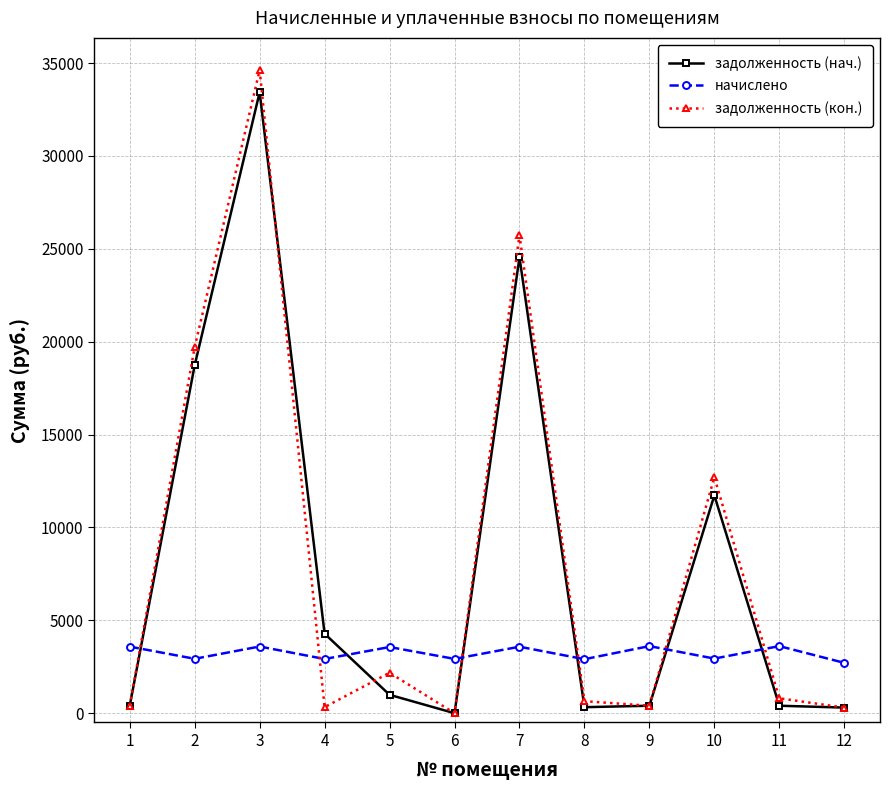

Is it true that задолженность (нач.) equals 401.2 at 11?

True